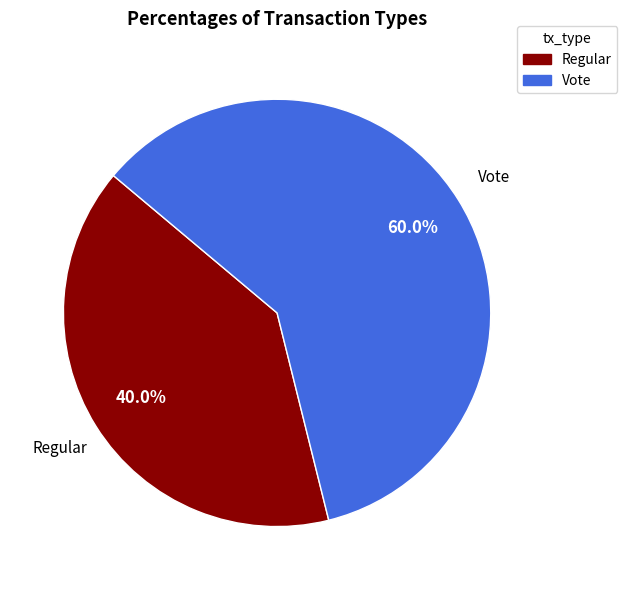

What percentage is the Vote slice, to the nearest percent?

60%